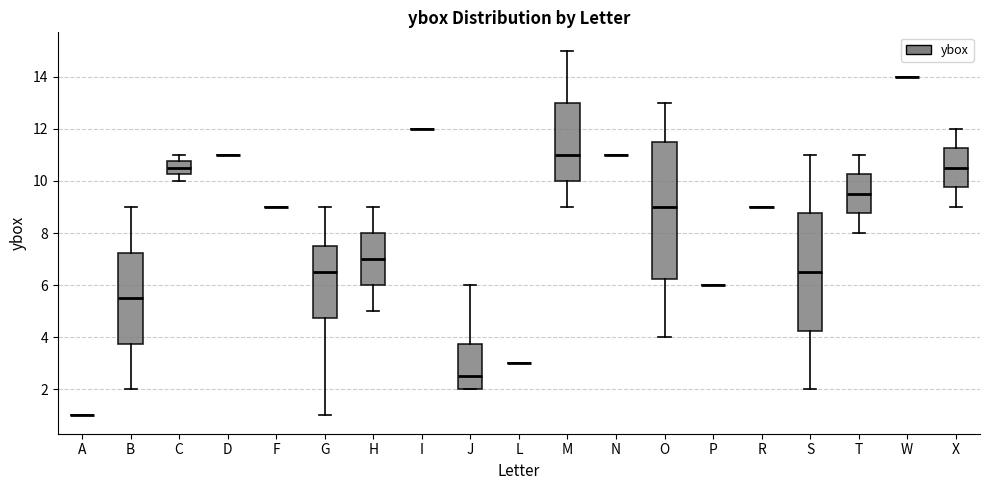

Where does the median line of the box for J sit on the y-axis? The values are not printed on the chart, so give them approximately, as read against the axis.

2.6